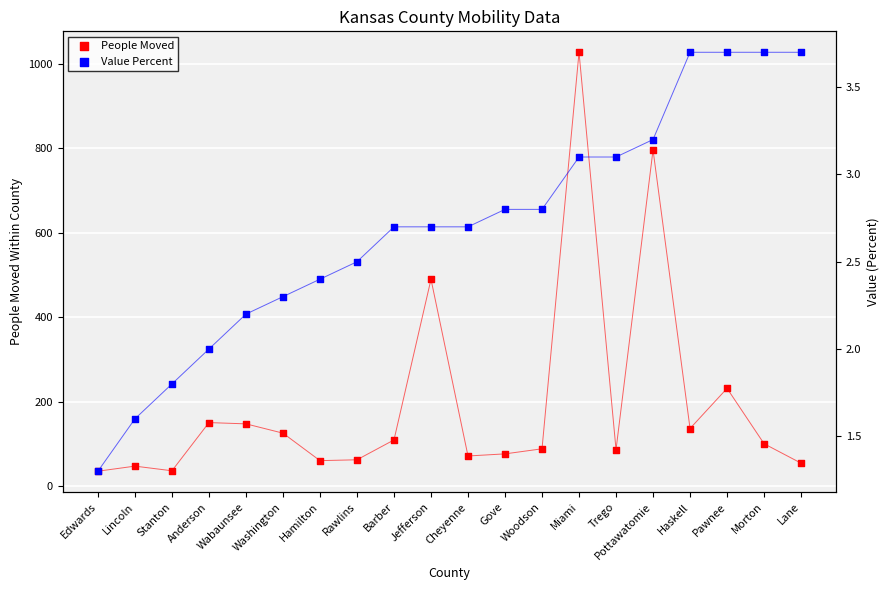

Which series has the largest total across all categories?

People Moved